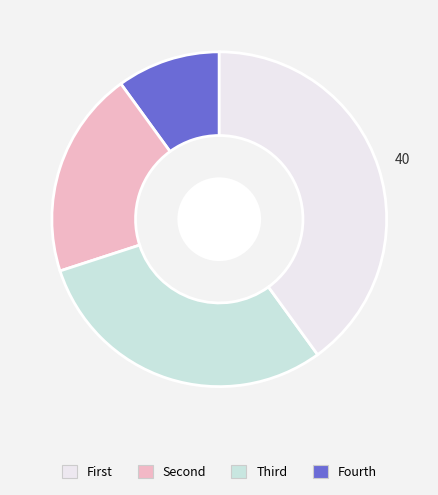

Is there a majority slice in this chart?

No